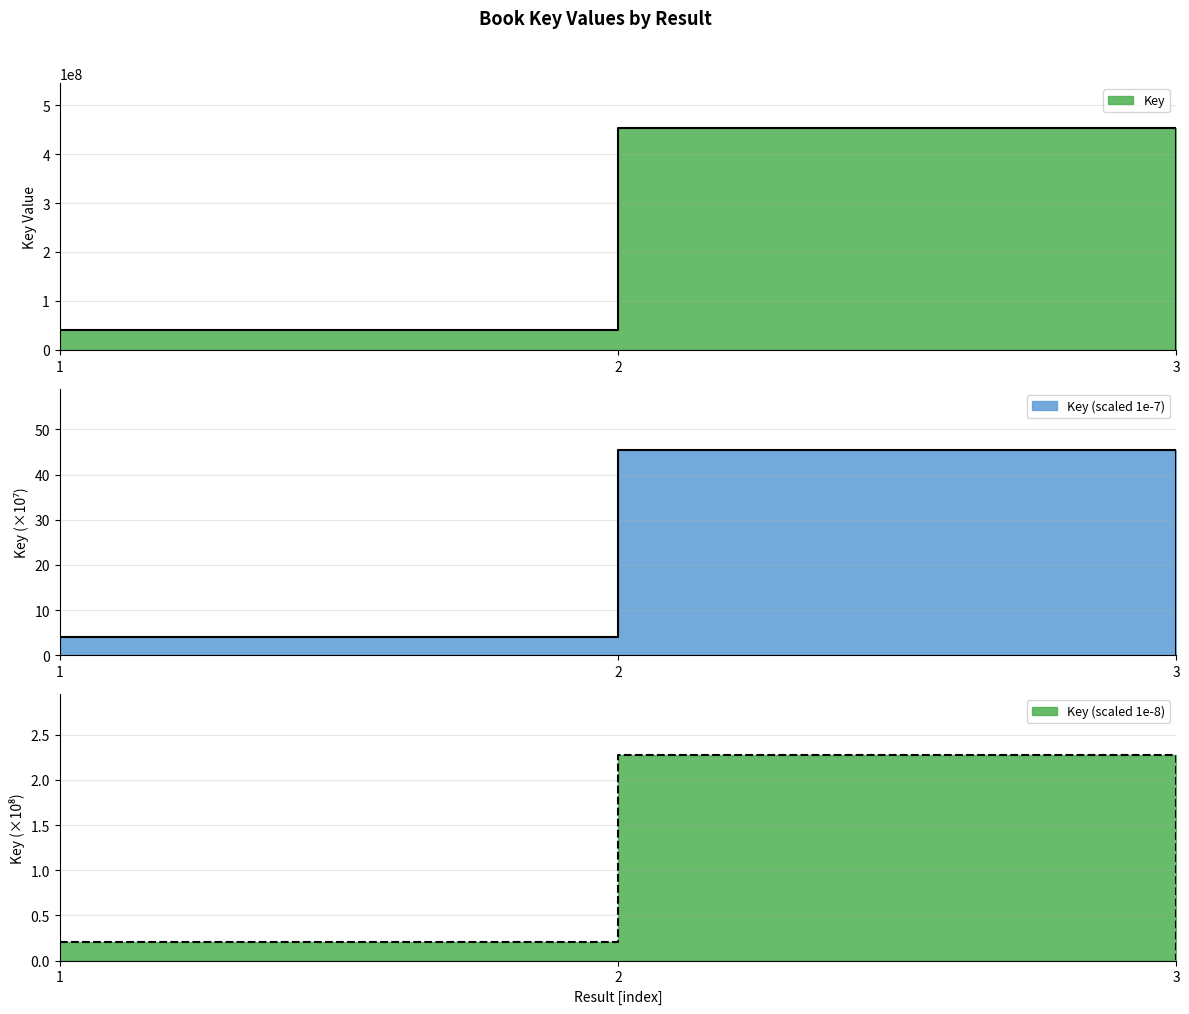

The chart shows a value of 210282958 at 2. True or false?

False